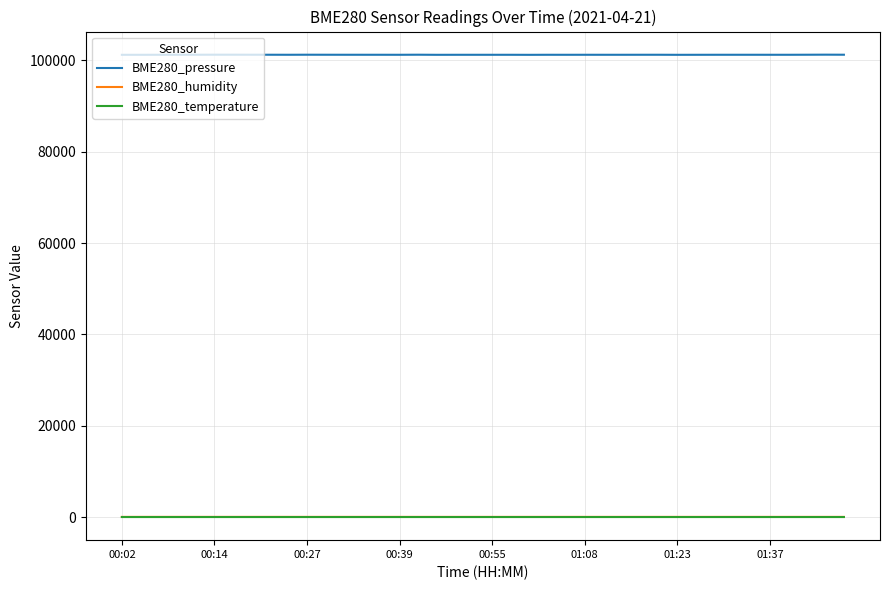

Which series has the widest spread of values?

BME280_pressure